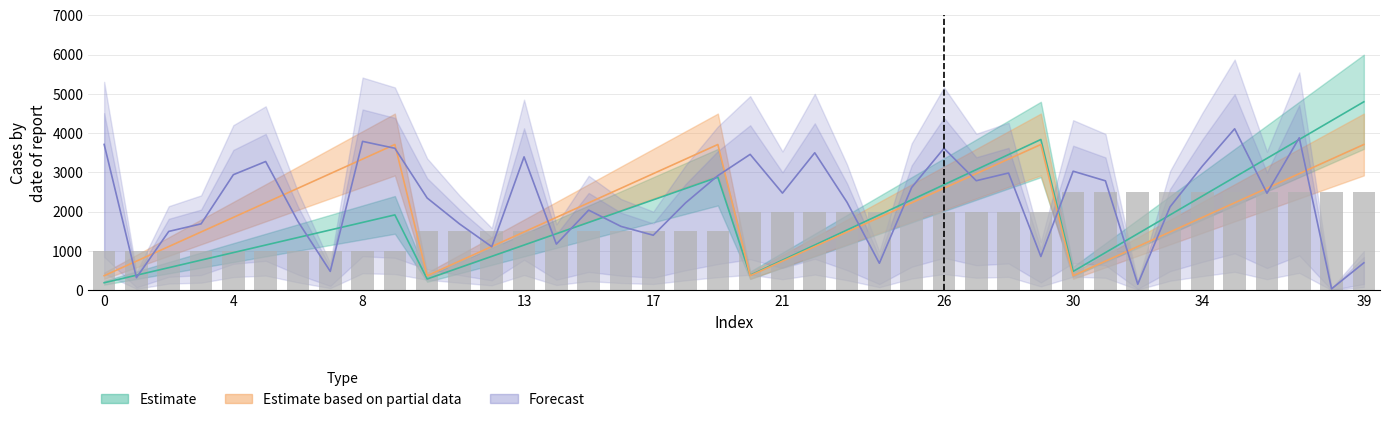

Is it true that col_4 equals 4896.5 at 38?

False